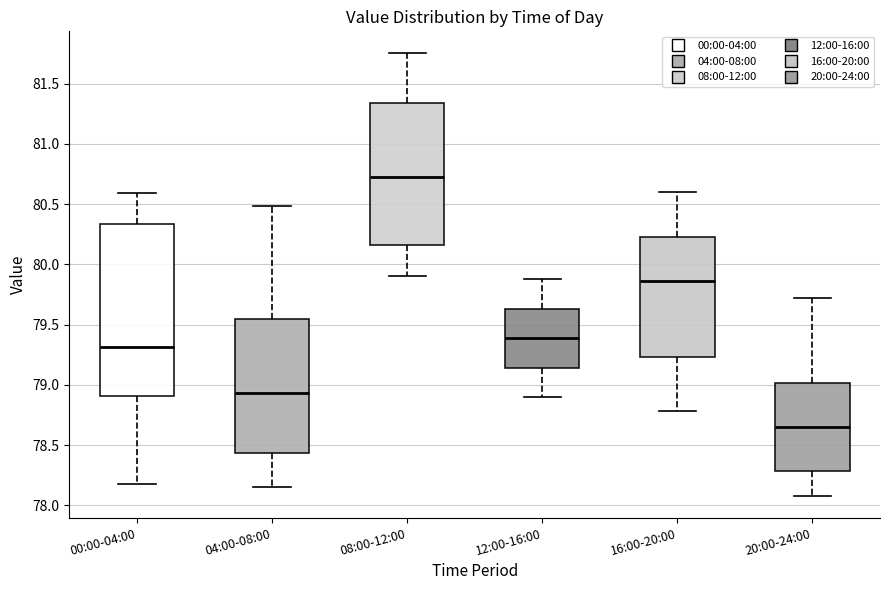

Comparing the boxes themselves (not the whiskers), which one is the tallest?

00:00-04:00